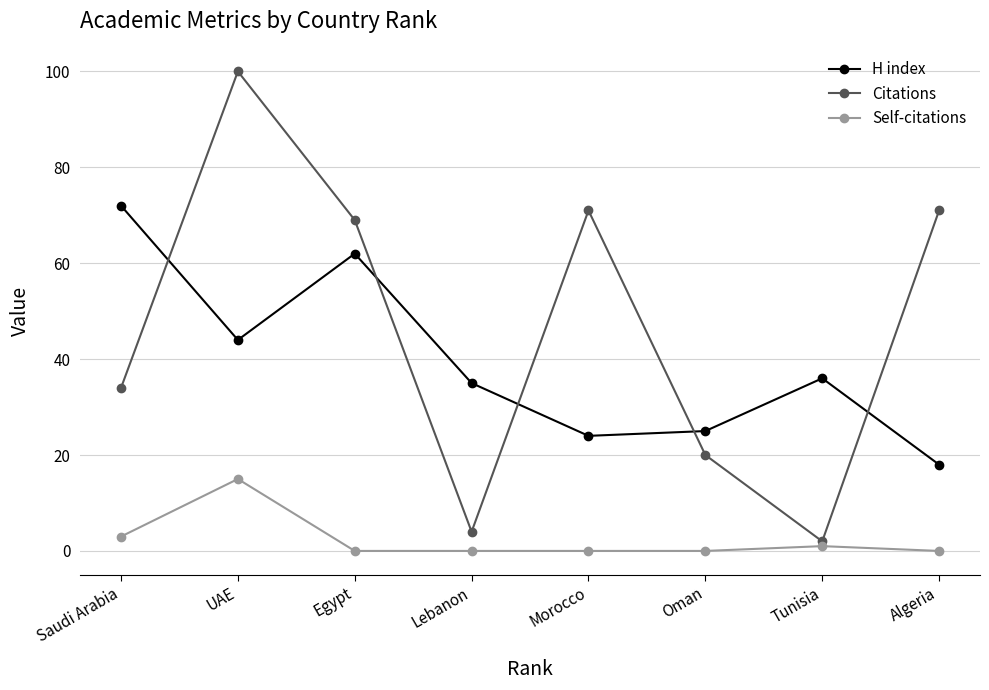

Which series has the largest total across all categories?

Citations